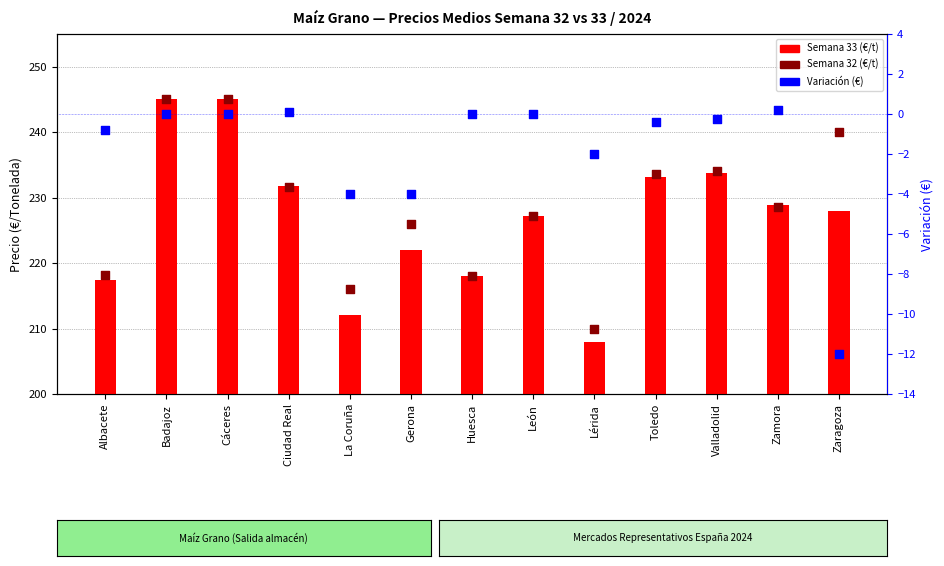

At which category is the sum across all series the highest?

Badajoz